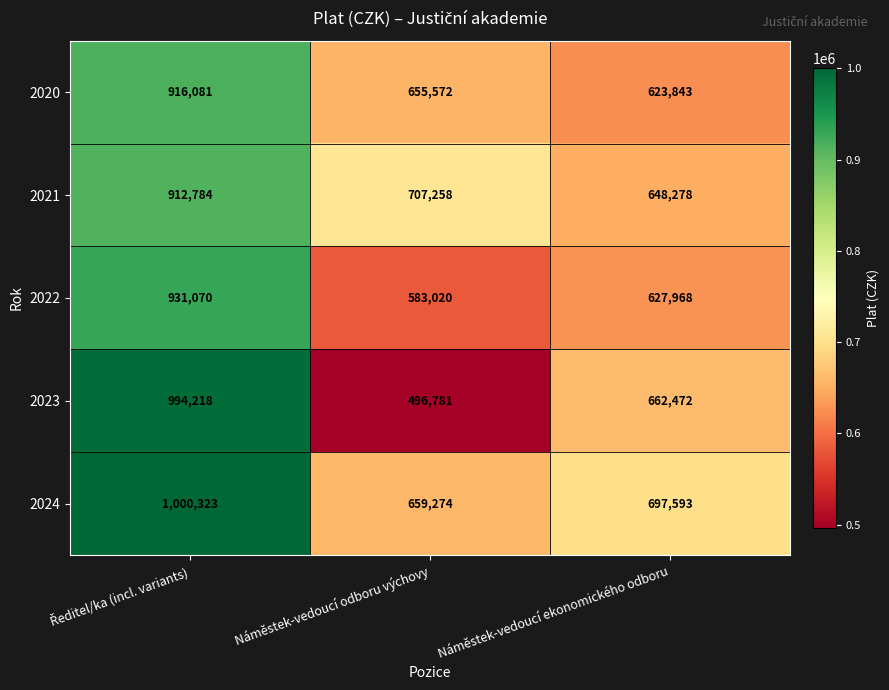

How many 2021 values are between 648278 and 912784?

3